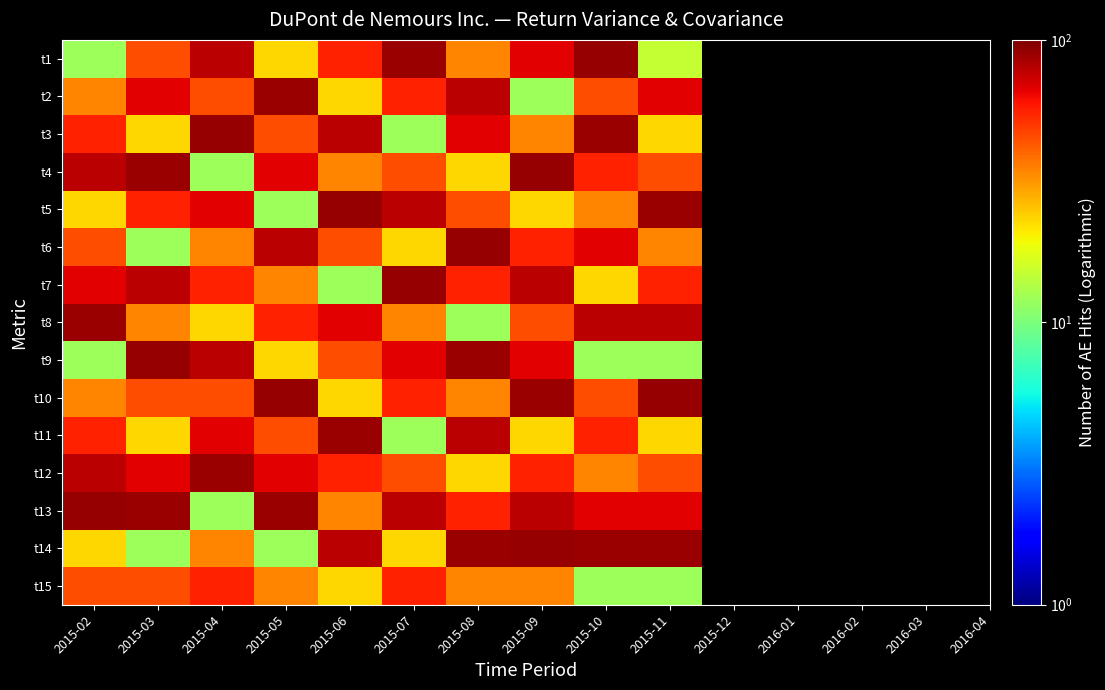

Reading right to left, what are all the values shown in this chart?

t1: 2015-11=15	2015-10=90	2015-09=67	2015-08=34	2015-07=89	2015-06=56	2015-05=23	2015-04=78	2015-03=45	2015-02=12
t2: 2015-11=67	2015-10=45	2015-09=12	2015-08=78	2015-07=56	2015-06=23	2015-05=89	2015-04=45	2015-03=67	2015-02=34
t3: 2015-11=23	2015-10=89	2015-09=34	2015-08=67	2015-07=12	2015-06=78	2015-05=45	2015-04=90	2015-03=23	2015-02=56
t4: 2015-11=45	2015-10=56	2015-09=90	2015-08=23	2015-07=45	2015-06=34	2015-05=67	2015-04=12	2015-03=89	2015-02=78
t5: 2015-11=89	2015-10=34	2015-09=23	2015-08=45	2015-07=78	2015-06=90	2015-05=12	2015-04=67	2015-03=56	2015-02=23
t6: 2015-11=34	2015-10=67	2015-09=56	2015-08=90	2015-07=23	2015-06=45	2015-05=78	2015-04=34	2015-03=12	2015-02=45
t7: 2015-11=56	2015-10=23	2015-09=78	2015-08=56	2015-07=90	2015-06=12	2015-05=34	2015-04=56	2015-03=78	2015-02=67
t8: 2015-11=78	2015-10=78	2015-09=45	2015-08=12	2015-07=34	2015-06=67	2015-05=56	2015-04=23	2015-03=34	2015-02=89
t9: 2015-11=12	2015-10=12	2015-09=67	2015-08=89	2015-07=67	2015-06=45	2015-05=23	2015-04=78	2015-03=90	2015-02=12
t10: 2015-11=90	2015-10=45	2015-09=89	2015-08=34	2015-07=56	2015-06=23	2015-05=90	2015-04=45	2015-03=45	2015-02=34
t11: 2015-11=23	2015-10=56	2015-09=23	2015-08=78	2015-07=12	2015-06=89	2015-05=45	2015-04=67	2015-03=23	2015-02=56
t12: 2015-11=45	2015-10=34	2015-09=56	2015-08=23	2015-07=45	2015-06=56	2015-05=67	2015-04=89	2015-03=67	2015-02=78
t13: 2015-11=67	2015-10=67	2015-09=78	2015-08=56	2015-07=78	2015-06=34	2015-05=89	2015-04=12	2015-03=89	2015-02=90
t14: 2015-11=89	2015-10=89	2015-09=90	2015-08=89	2015-07=23	2015-06=78	2015-05=12	2015-04=34	2015-03=12	2015-02=23
t15: 2015-11=12	2015-10=12	2015-09=34	2015-08=34	2015-07=56	2015-06=23	2015-05=34	2015-04=56	2015-03=45	2015-02=45